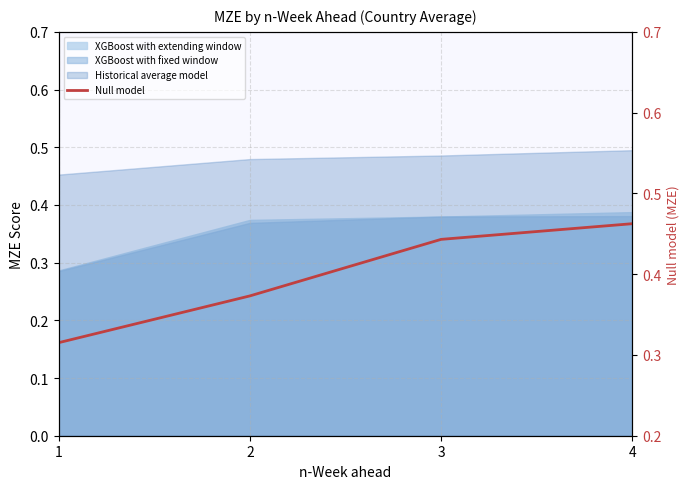

List the labels in order of value, smallest first.

1, 2, 3, 4